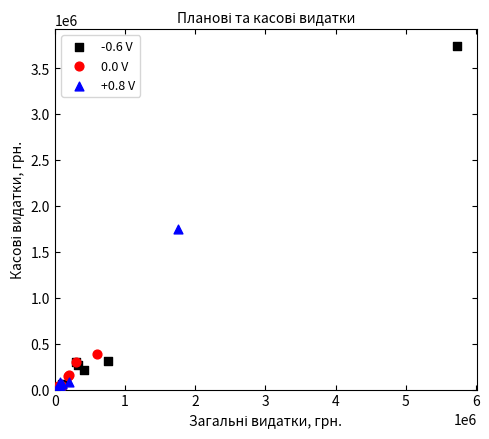

Which series has the largest Y range (max minus min)?

-0.6 V